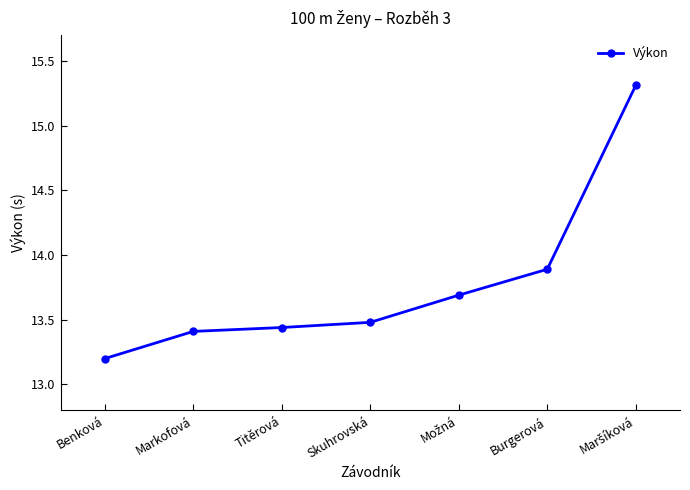

What is the greatest value displayed?

15.3